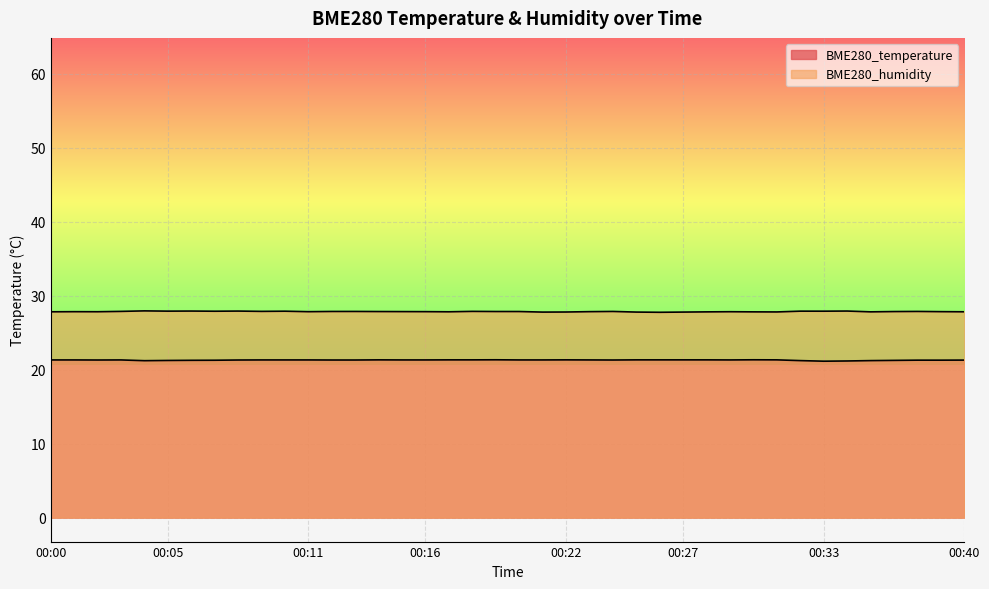

Reading left to right, extract all data points from this chart.

BME280_temperature: 21.3	21.3	21.3	21.3	21.2	21.2	21.3	21.3	21.3	21.3	21.3	21.3	21.3	21.3	21.3	21.3	21.3	21.3	21.3	21.3	21.3	21.3	21.3	21.3	21.3	21.3	21.3	21.3	21.3	21.3	21.3	21.3	21.2	21.1	21.2	21.2	21.3	21.3	21.3	21.3
BME280_humidity: 27.8	27.8	27.8	27.9	28.0	27.9	27.9	27.9	27.9	27.9	27.9	27.8	27.9	27.9	27.9	27.9	27.8	27.8	27.9	27.9	27.9	27.8	27.8	27.8	27.9	27.8	27.8	27.8	27.8	27.8	27.8	27.8	27.9	27.9	27.9	27.8	27.9	27.9	27.8	27.8